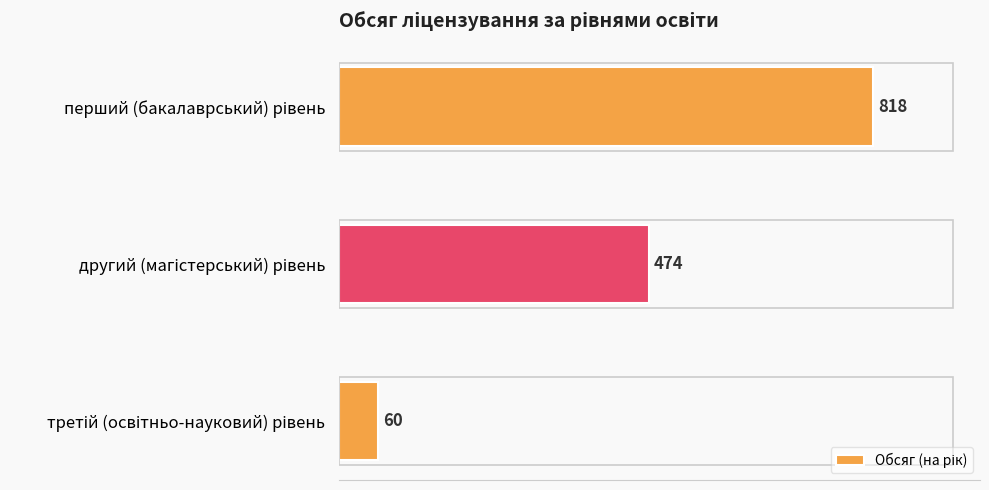

What is the maximum value shown in the chart?

818